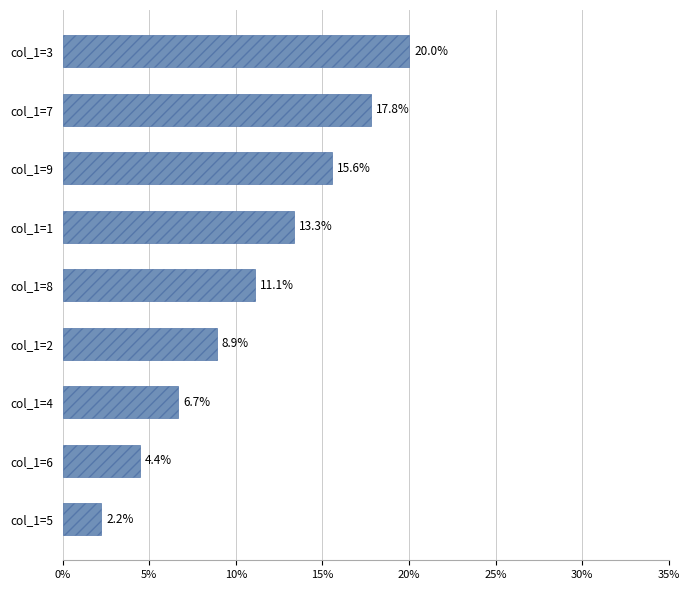

What is the smallest value displayed?

2.2